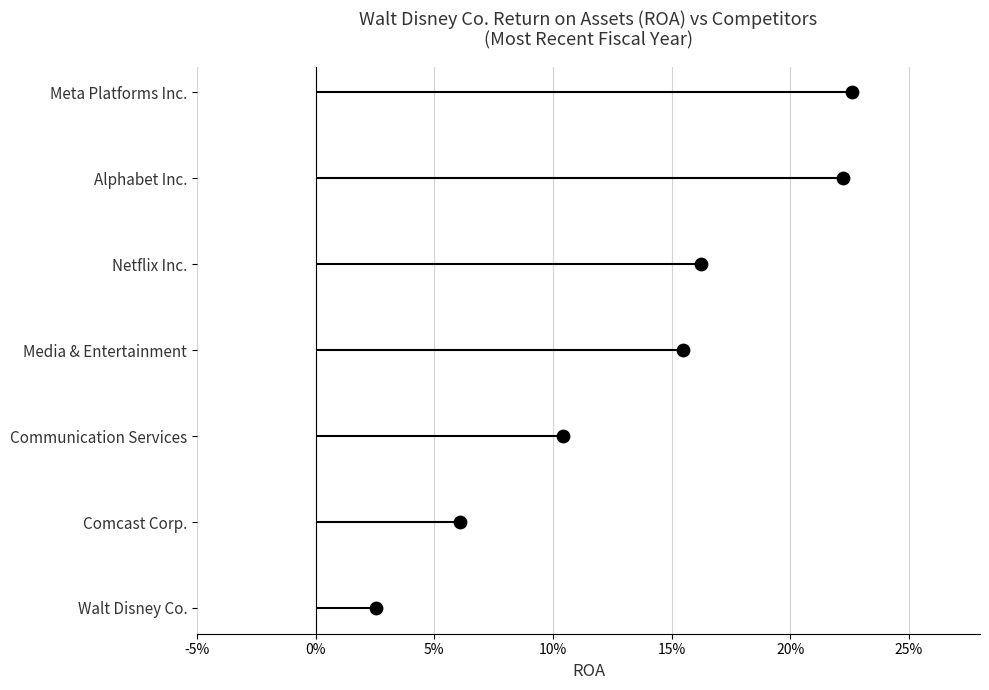

Between 10% and 0%, which is larger?

10%